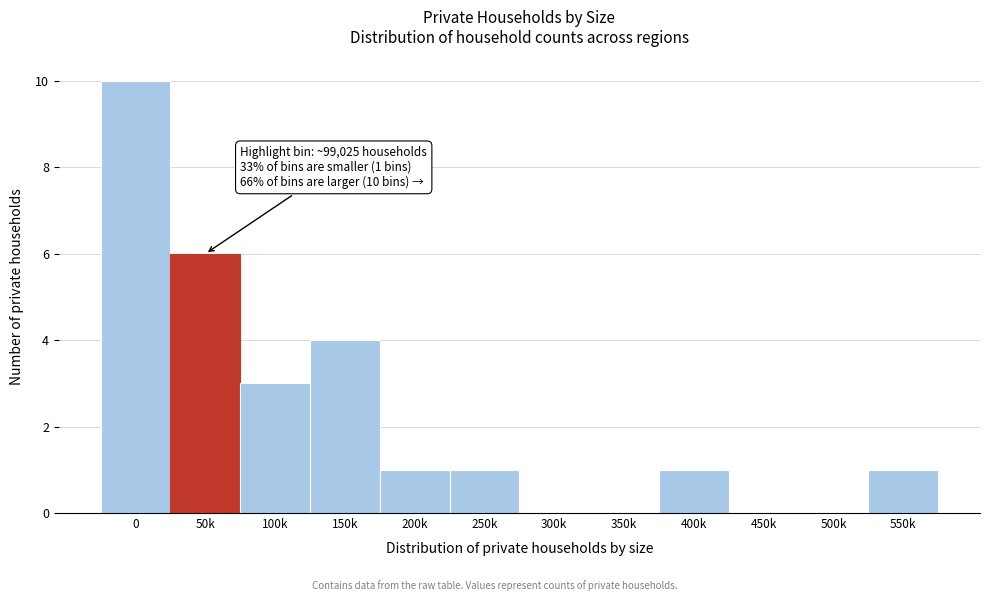

Reading left to right, transcribe all the data shown in this chart.

0=10	50k=6	100k=3	150k=4	200k=1	250k=1	300k=0	350k=0	400k=1	450k=0	500k=0	550k=1